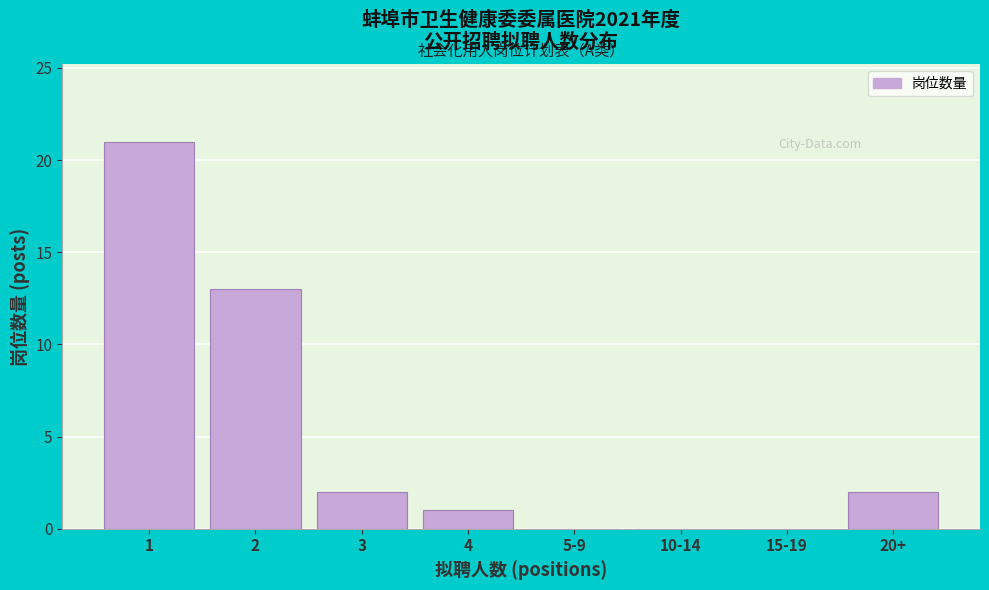

Reading left to right, extract all data points from this chart.

1=21	2=13	3=2	4=1	5-9=0	10-14=0	15-19=0	20+=2